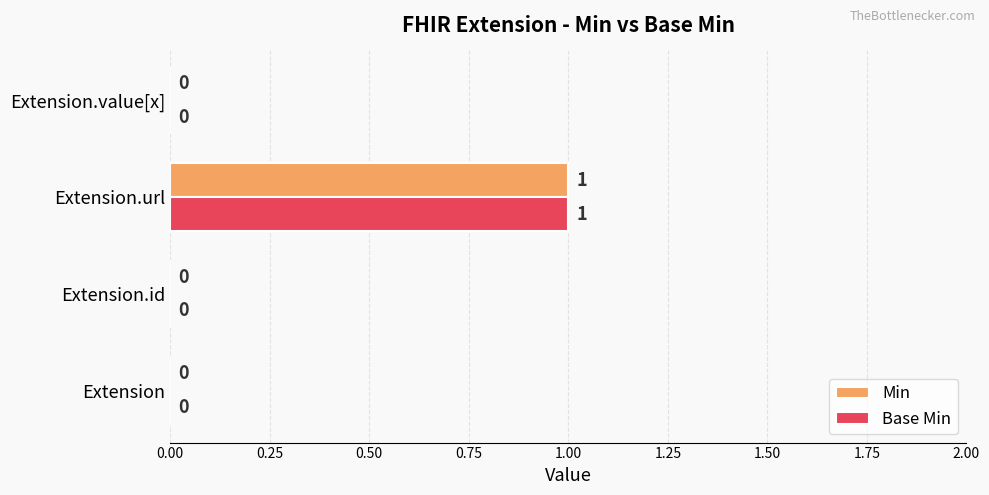

How many positive values does the Min series have?

1